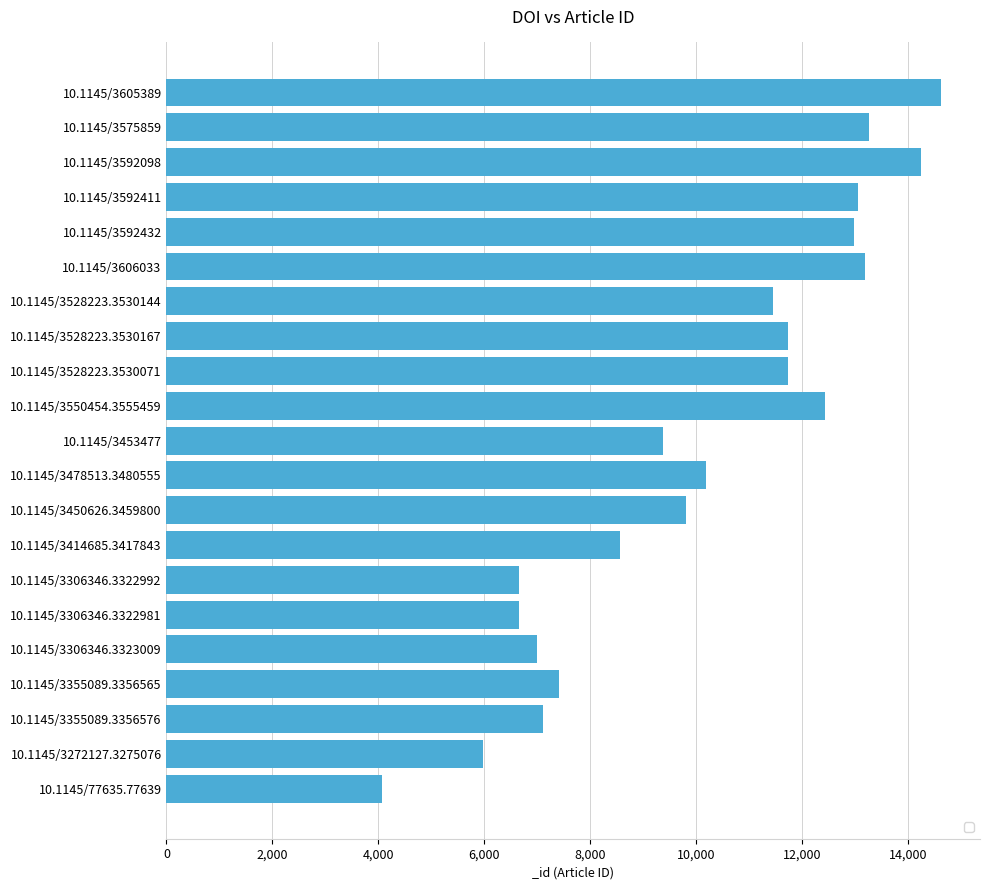

The chart shows a value of 4699 at 10.1145/3414685.3417843. True or false?

False